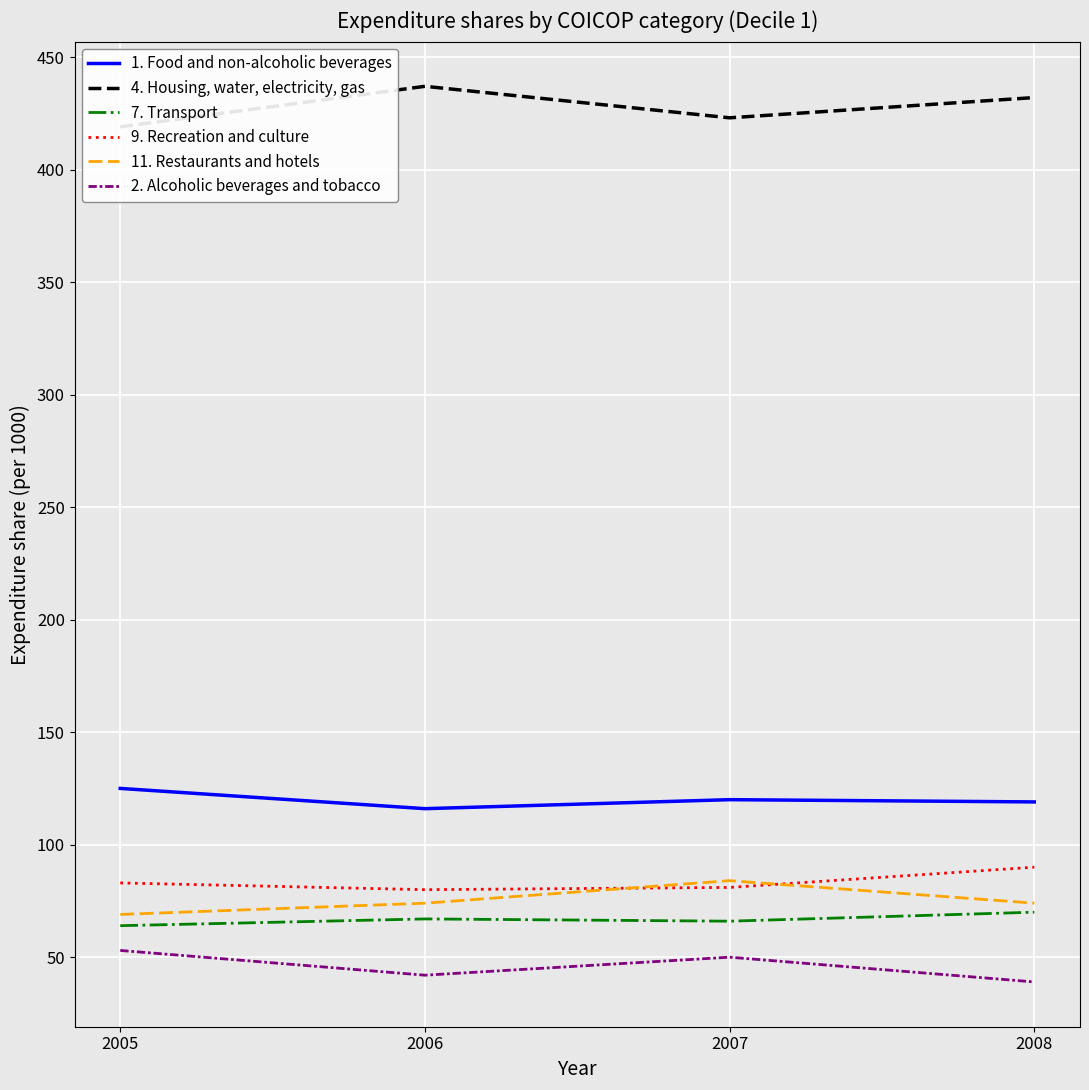

Where is the first local minimum for 1. Food and non-alcoholic beverages?

2006